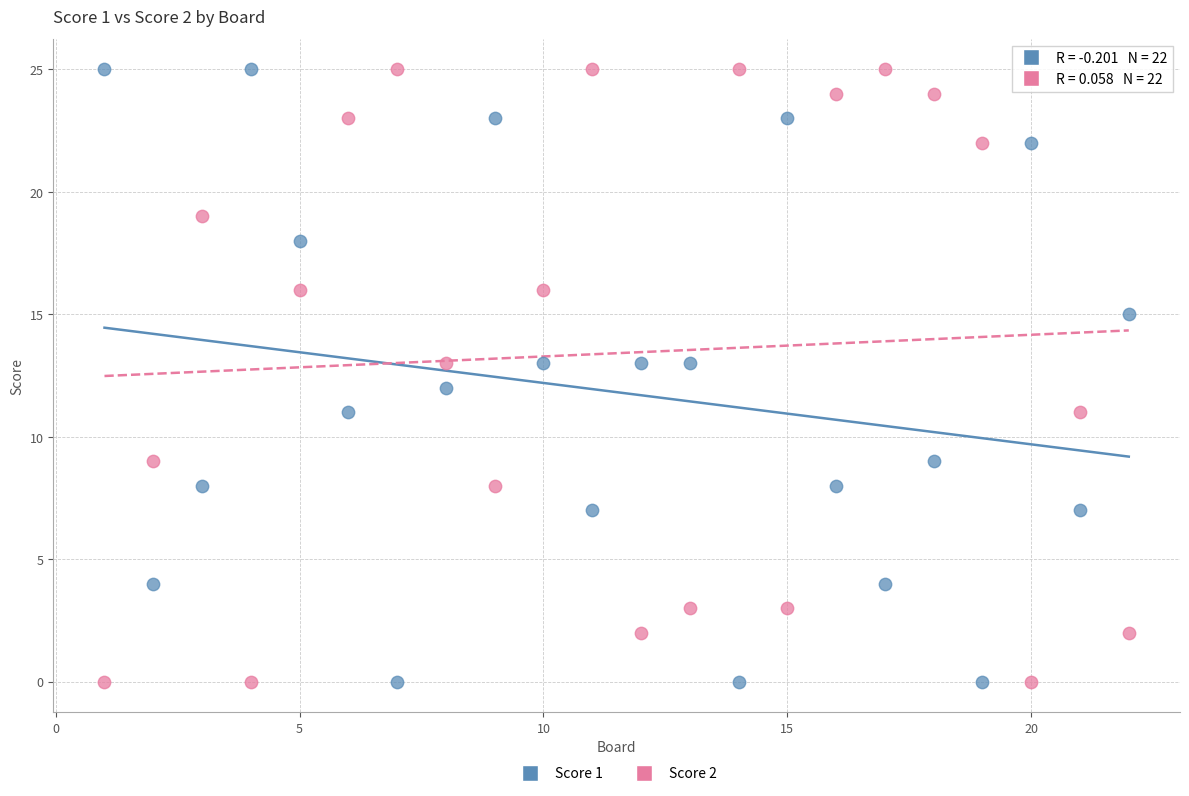

Across all data points, what is the range of X values (max minus min)?

21